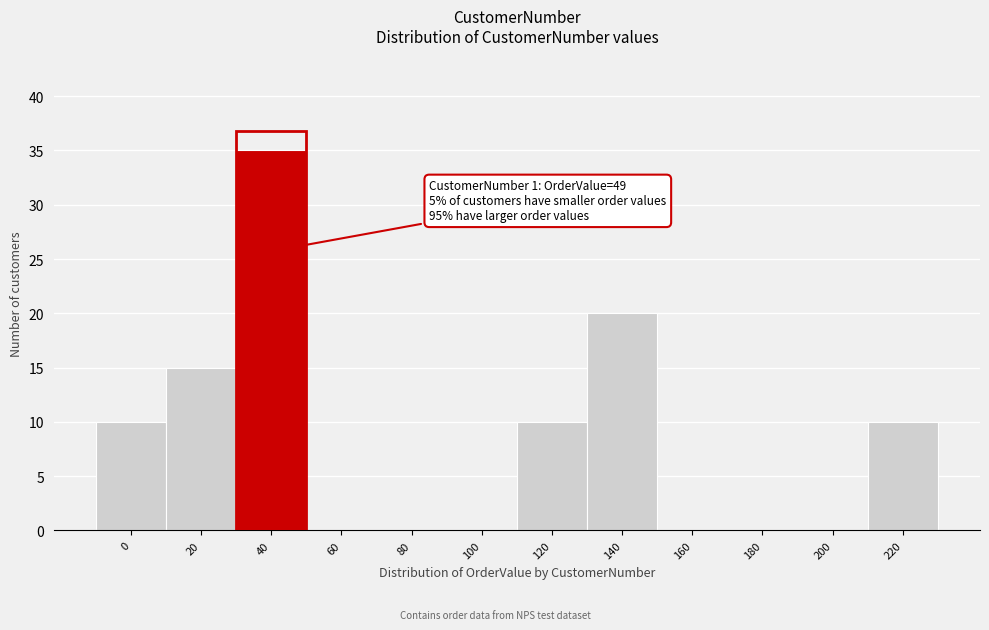

Reading left to right, list all the values displayed in this chart.

0=10	20=15	40=35	60=0	80=0	100=0	120=10	140=20	160=0	180=0	200=0	220=10